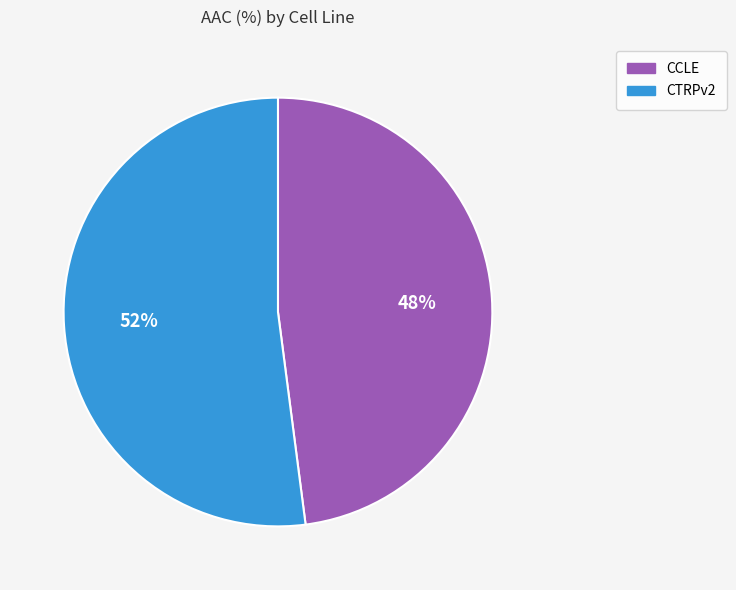

The CTRPv2 slice represents 38% of the pie. True or false?

False